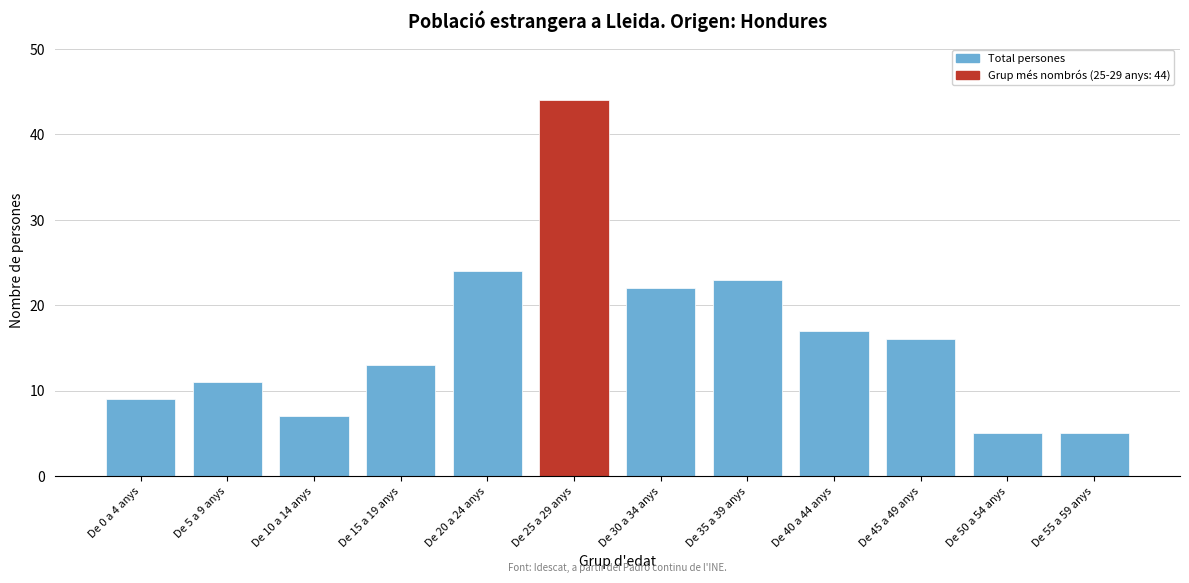

Reading right to left, extract all data points from this chart.

De 55 a 59 anys=5	De 50 a 54 anys=5	De 45 a 49 anys=16	De 40 a 44 anys=17	De 35 a 39 anys=23	De 30 a 34 anys=22	De 25 a 29 anys=44	De 20 a 24 anys=24	De 15 a 19 anys=13	De 10 a 14 anys=7	De 5 a 9 anys=11	De 0 a 4 anys=9